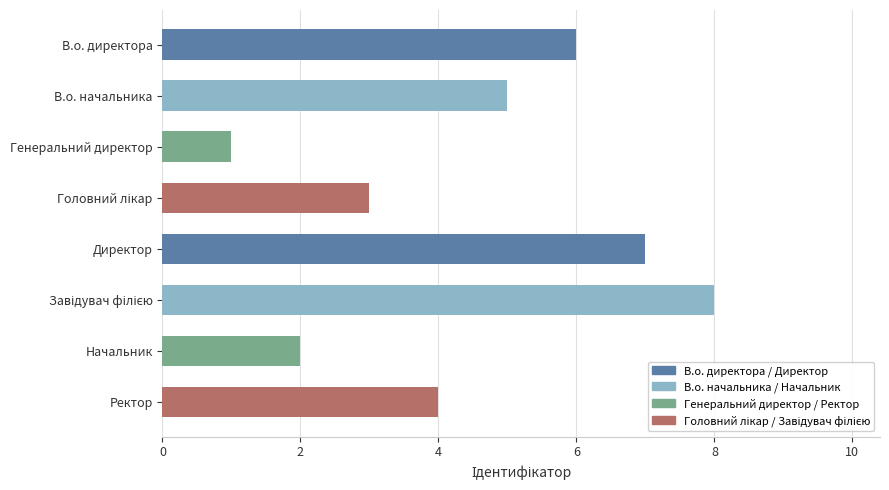

Which category has the lowest value across all series?

Генеральний директор